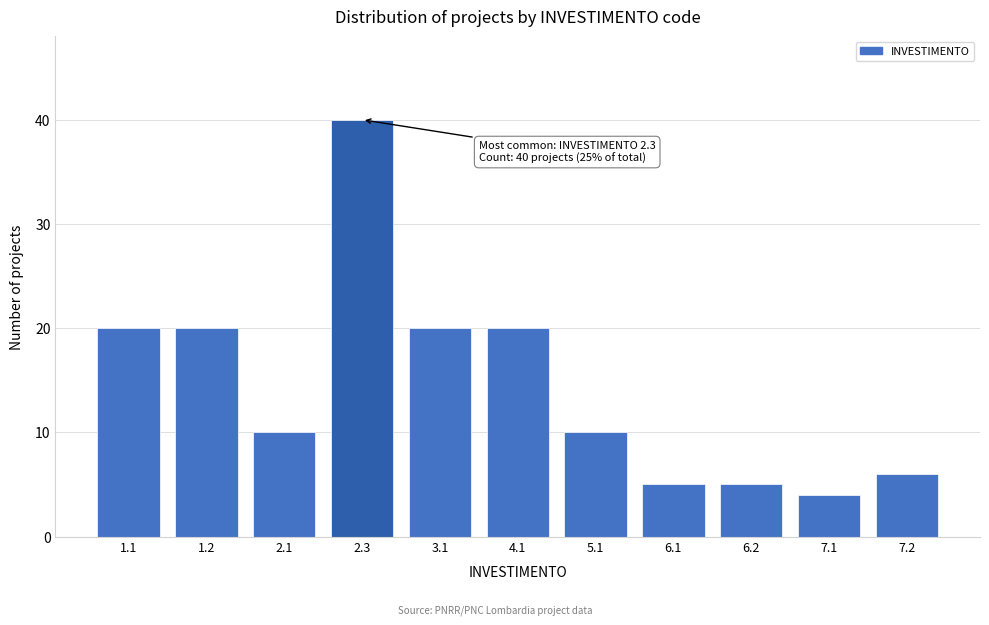

Reading right to left, list all the values displayed in this chart.

7.2=6	7.1=4	6.2=5	6.1=5	5.1=10	4.1=20	3.1=20	2.3=40	2.1=10	1.2=20	1.1=20